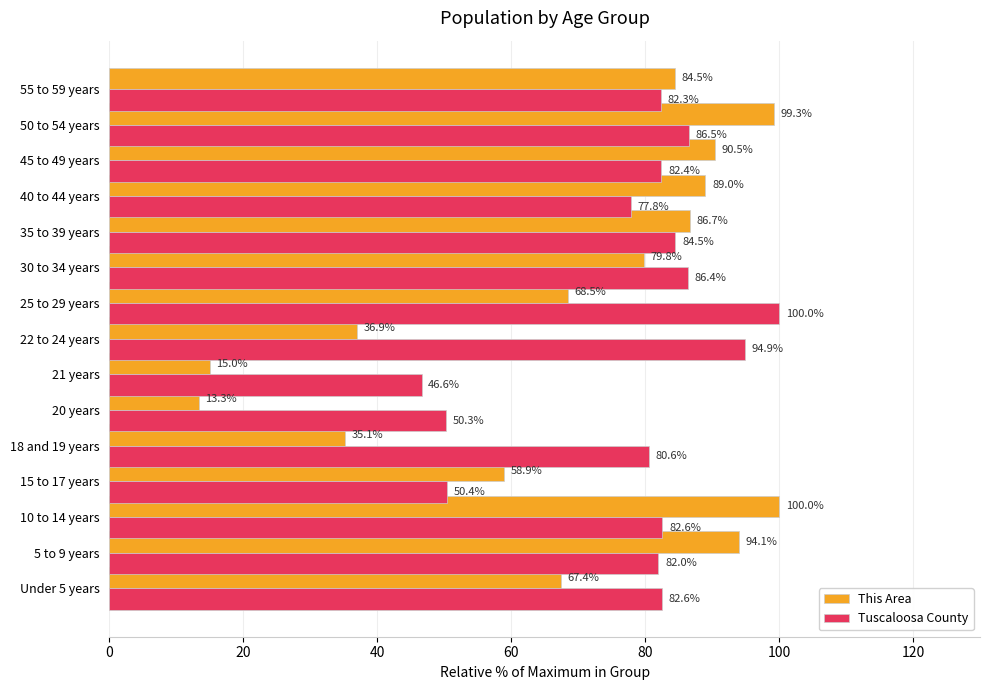

What is the maximum value shown in the chart?

100.0